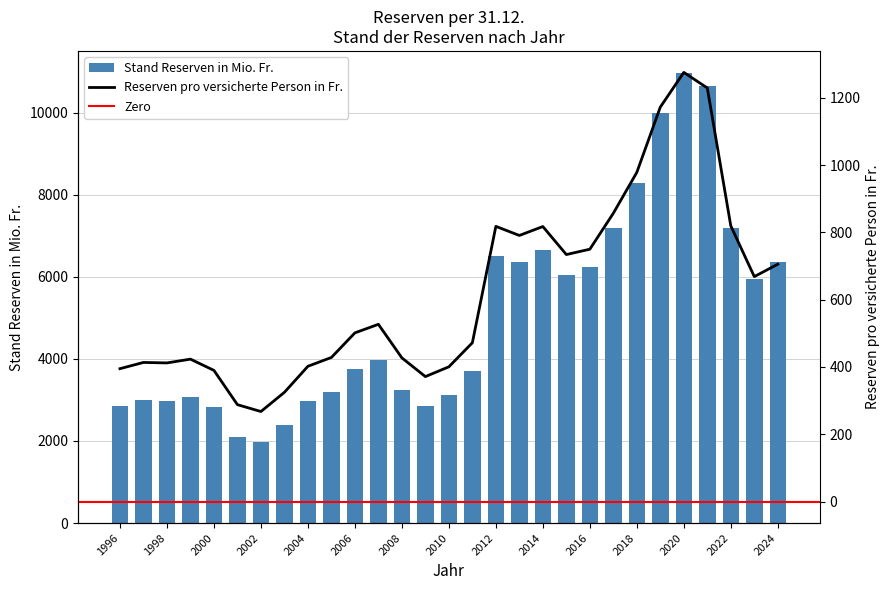

What is the difference between the highest and lowest values at 2008?

2824.9